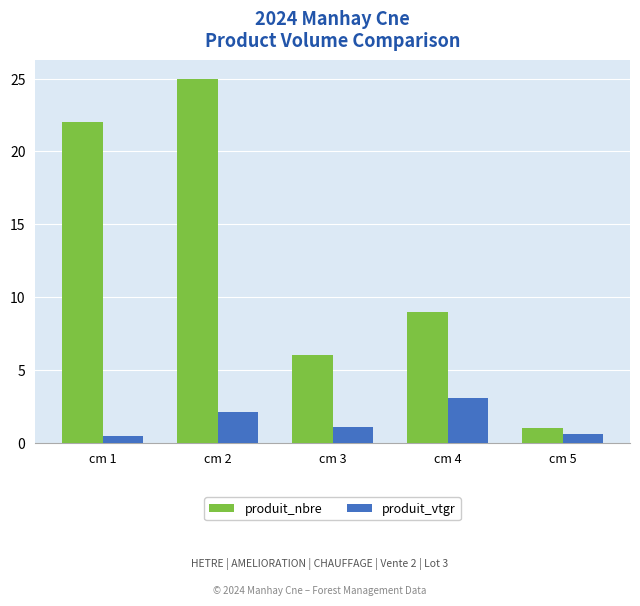

Which series has the largest total across all categories?

produit_nbre